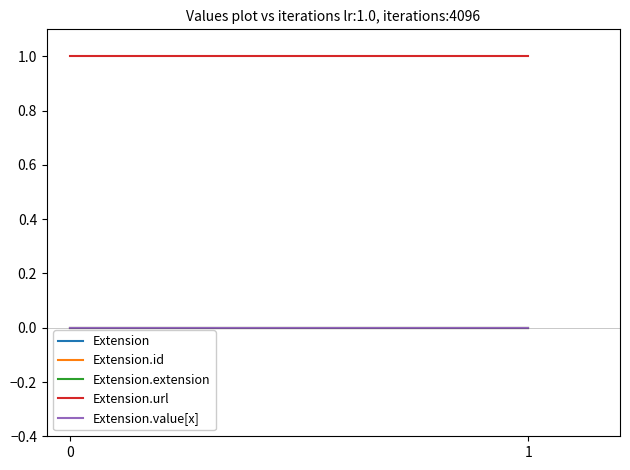

How many lines are shown in the chart?

5